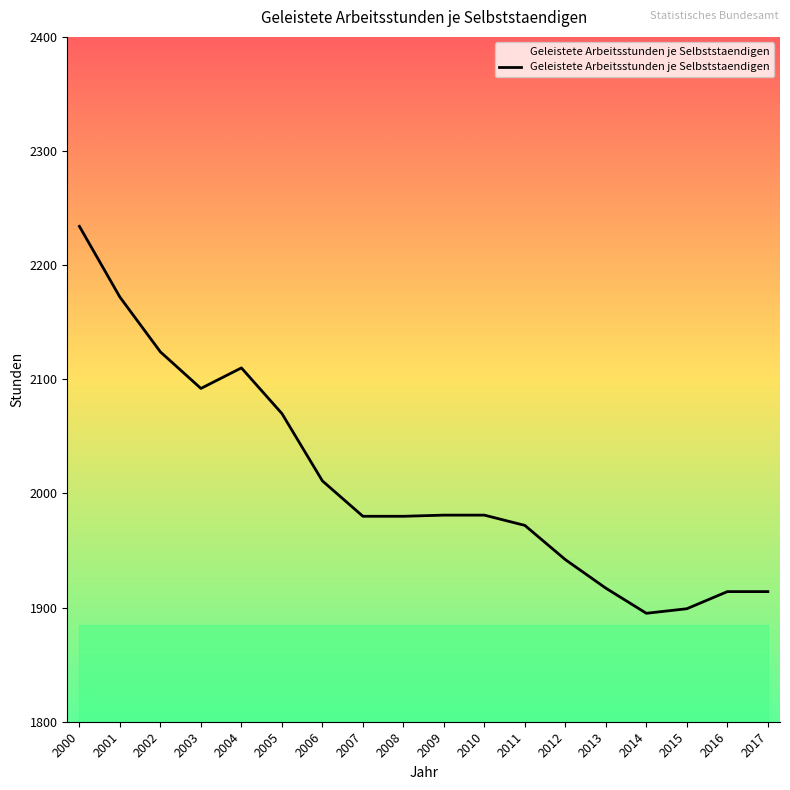

Which category has the lowest value across all series?

2014